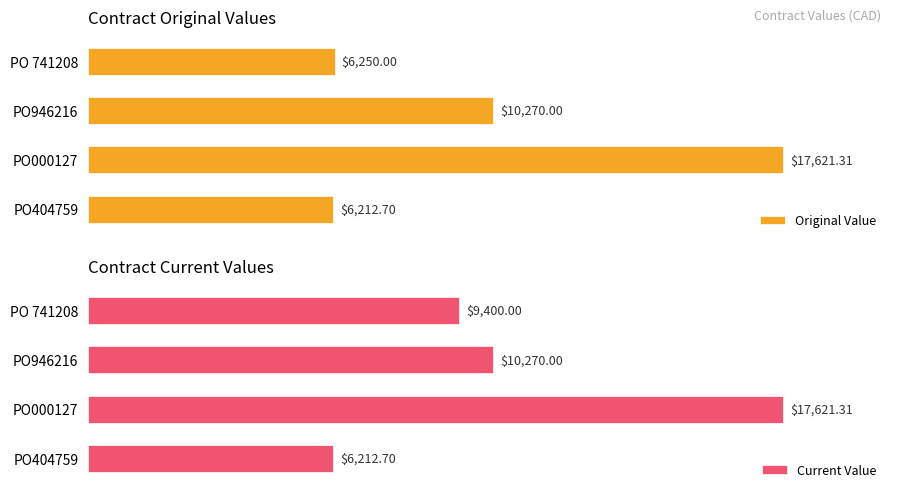

List the labels in order of Original Value value, largest first.

PO000127, PO946216, PO 741208, PO404759